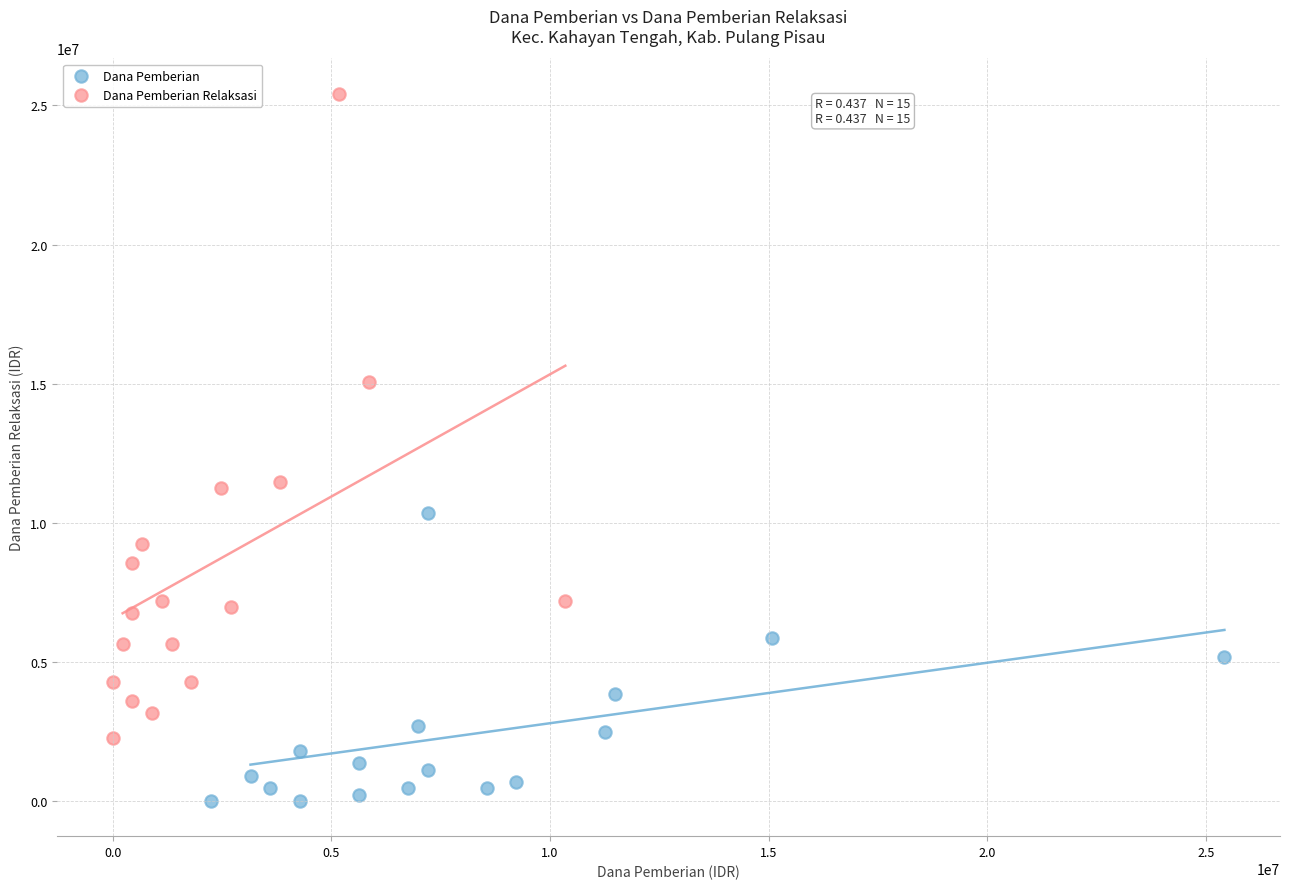

Which series contains the highest Y value?

Dana Pemberian Relaksasi